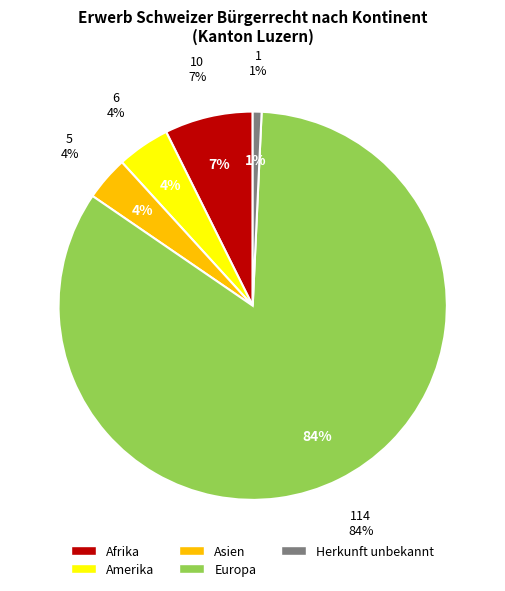

Which category accounts for the majority?

Europa